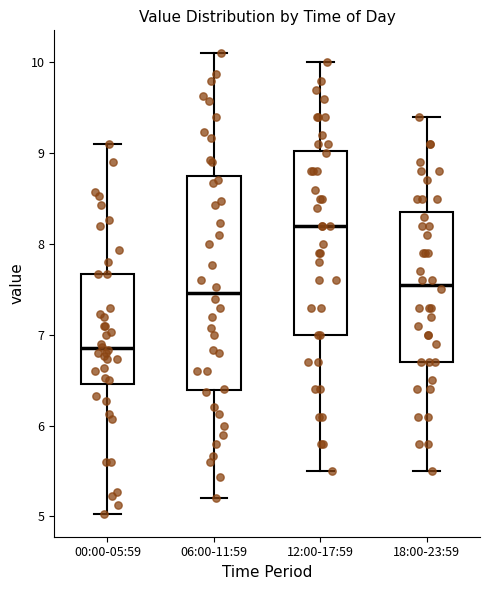

Comparing the boxes themselves (not the whiskers), which one is the tallest?

06:00-11:59